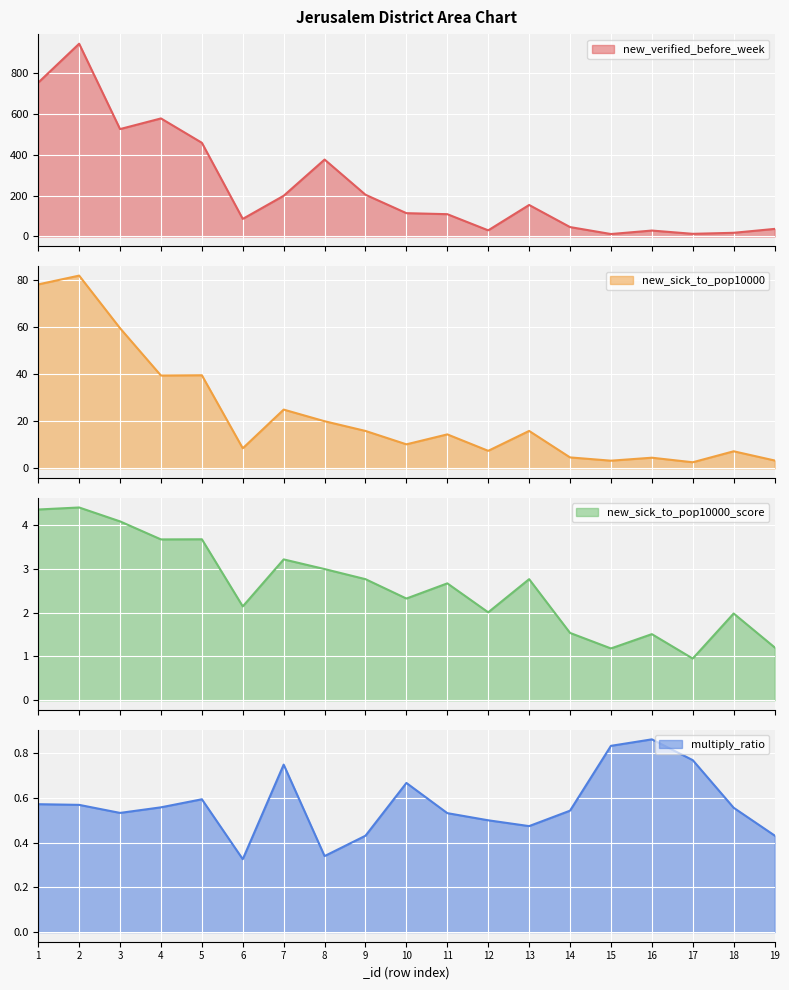

What is the minimum value for new_sick_to_pop10000?

2.6